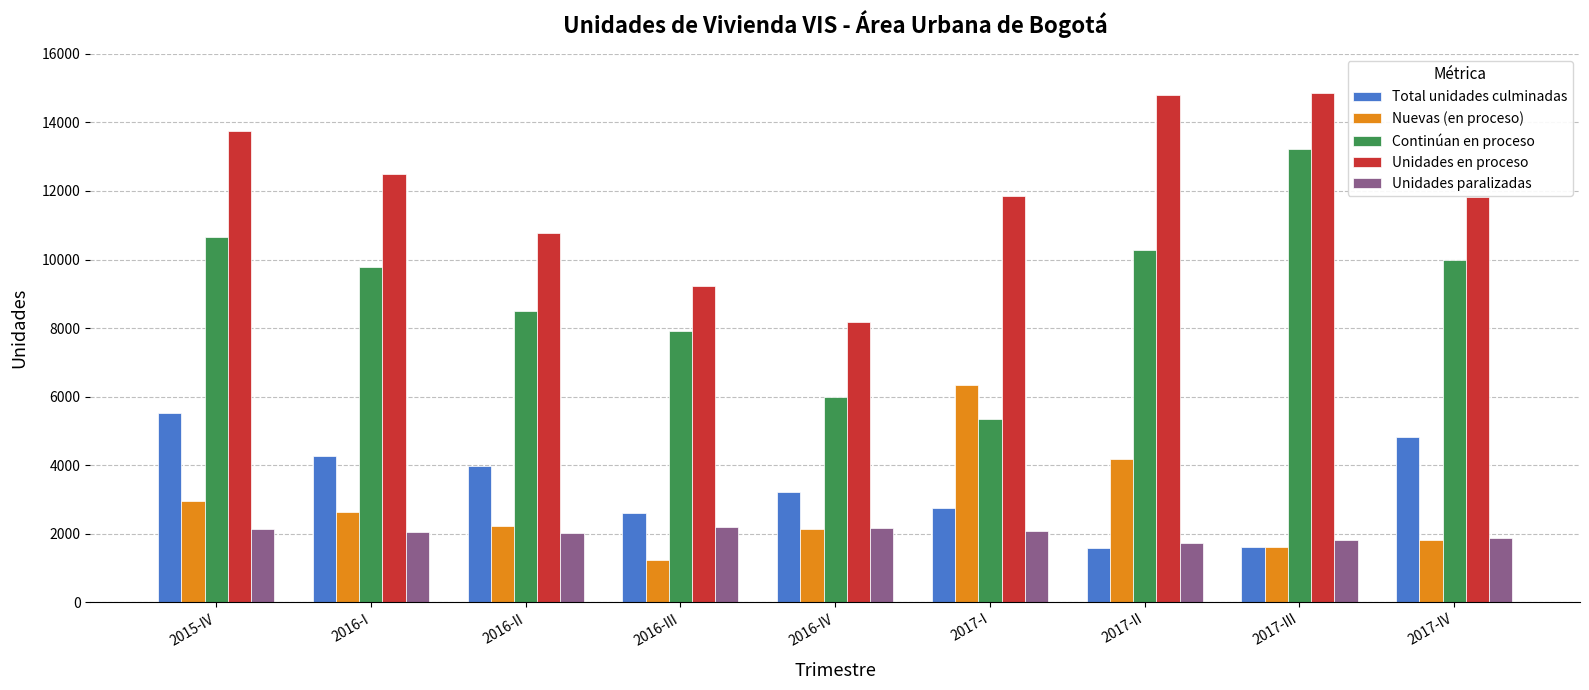

At which label does Nuevas (en proceso) first exceed 2238?

2015-IV